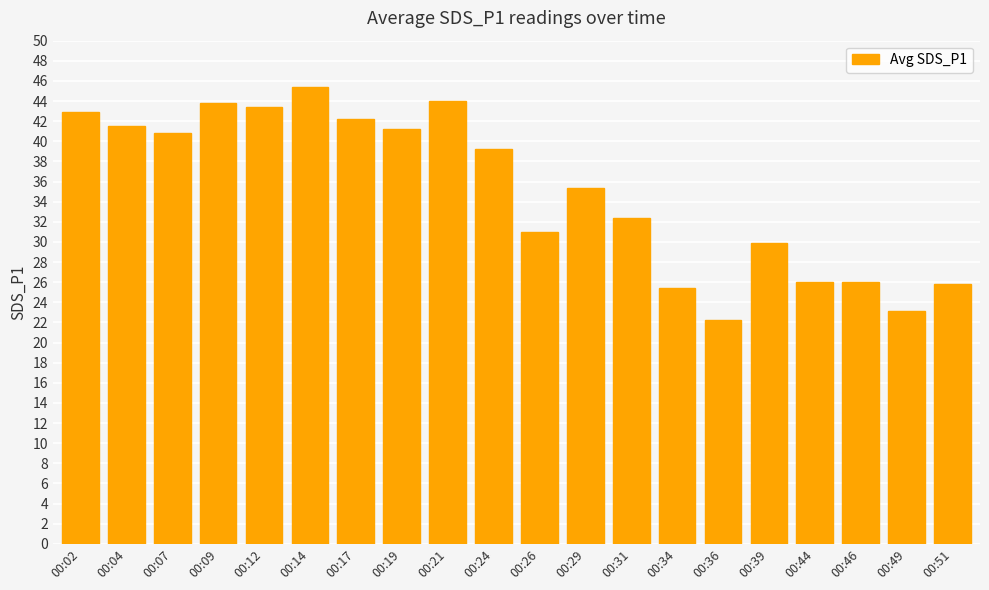

What is the ratio of the value at 00:19 to the value at 00:02?

1.0